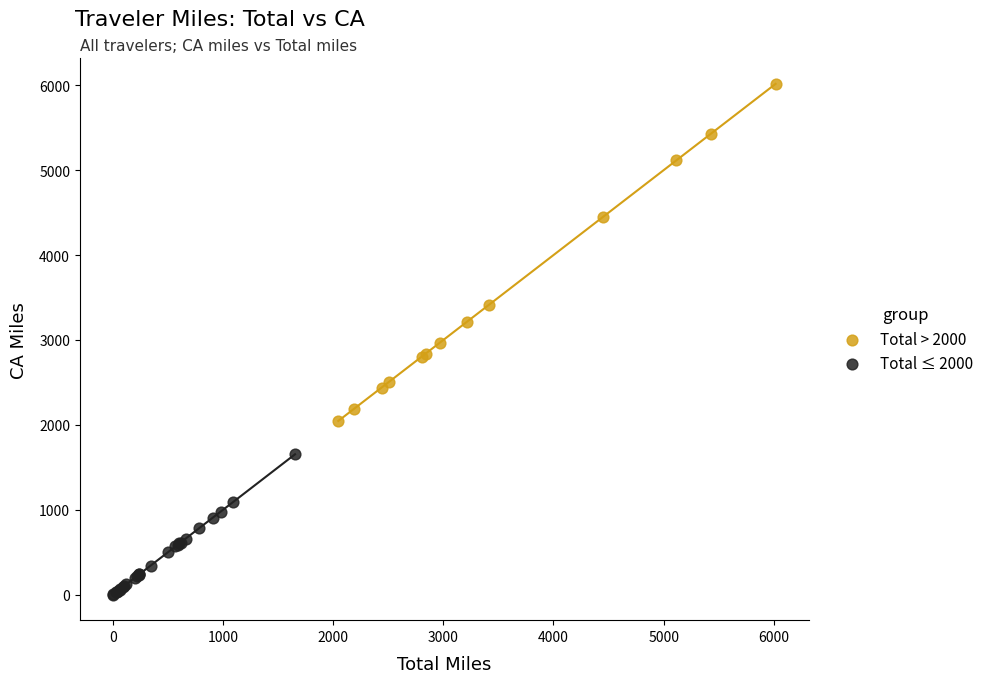

Which series contains the lowest Y value?

Total ≤ 2000